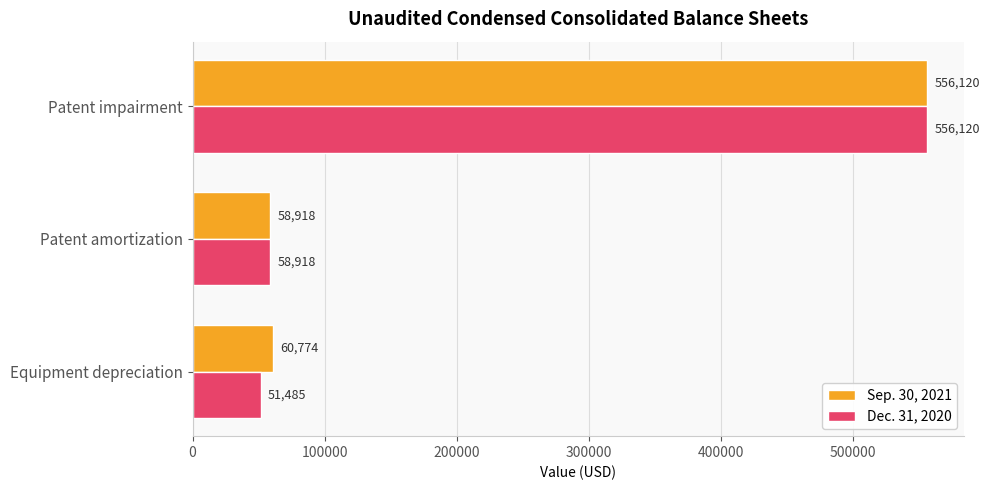

List the labels in order of Sep. 30, 2021 value, largest first.

Patent impairment, Equipment depreciation, Patent amortization